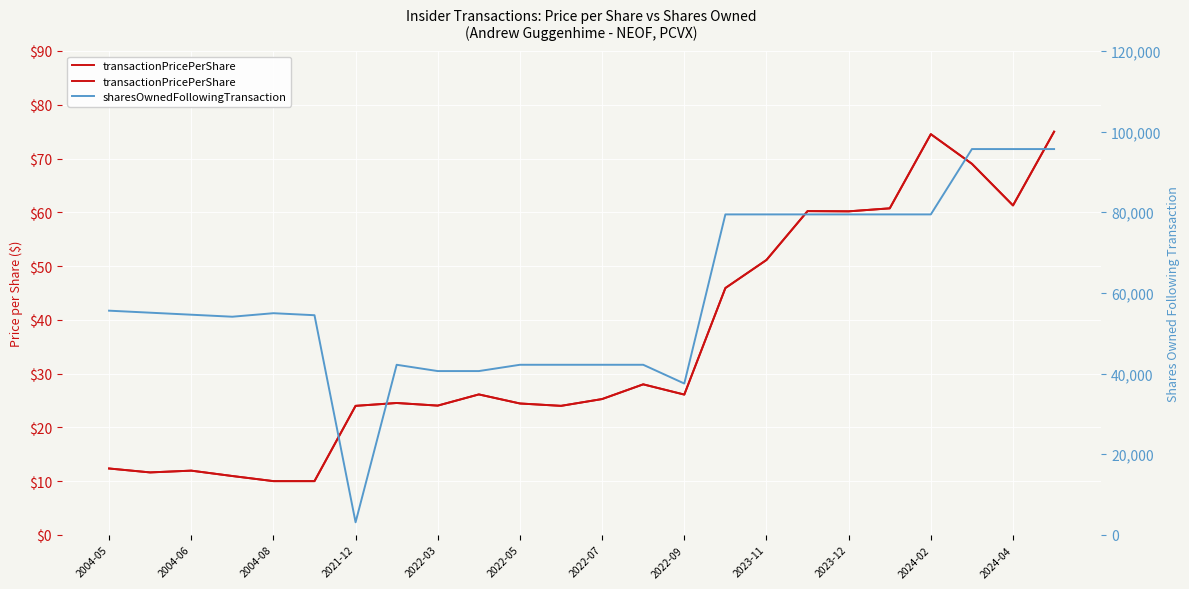

True or false: transactionPricePerShare and sharesOwnedFollowingTransaction cross at least once.

False